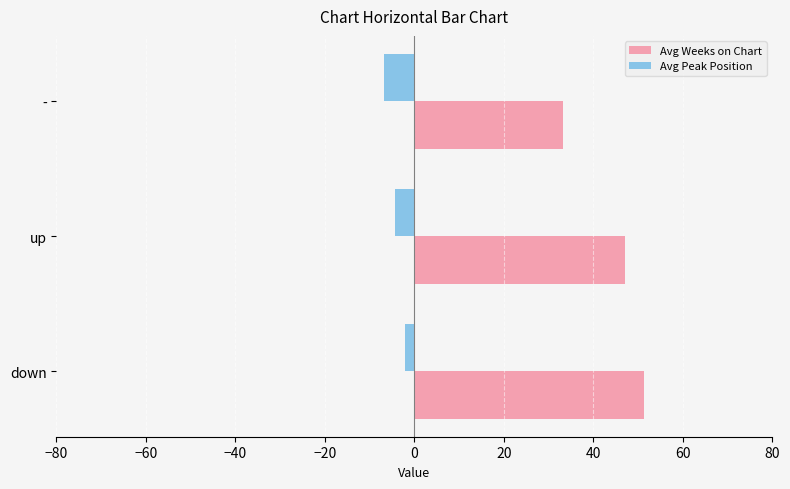

List the series in order of their peak value, lowest first.

Avg Peak Position, Avg Weeks on Chart